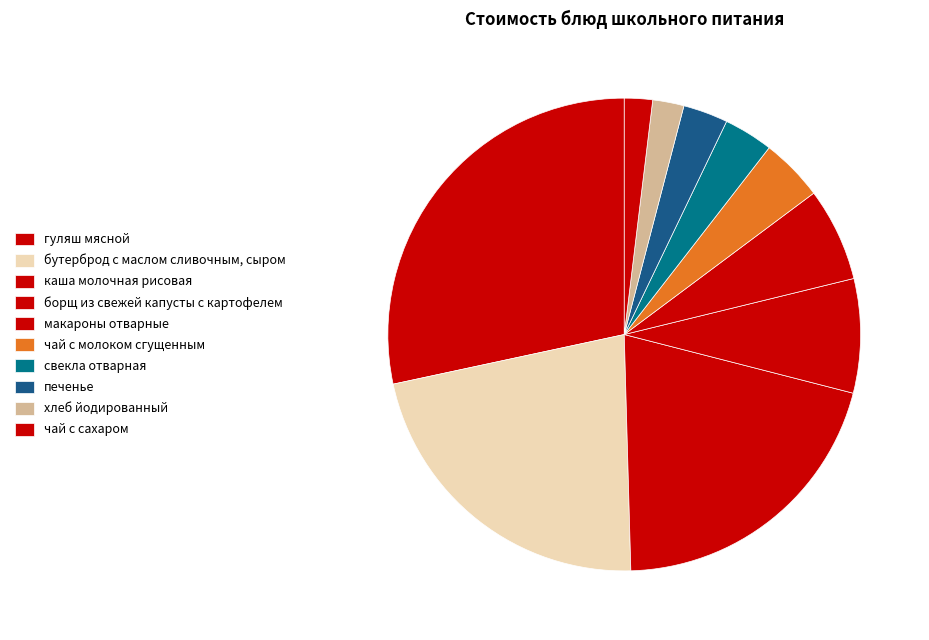

Count the number of slices in the pie.

10